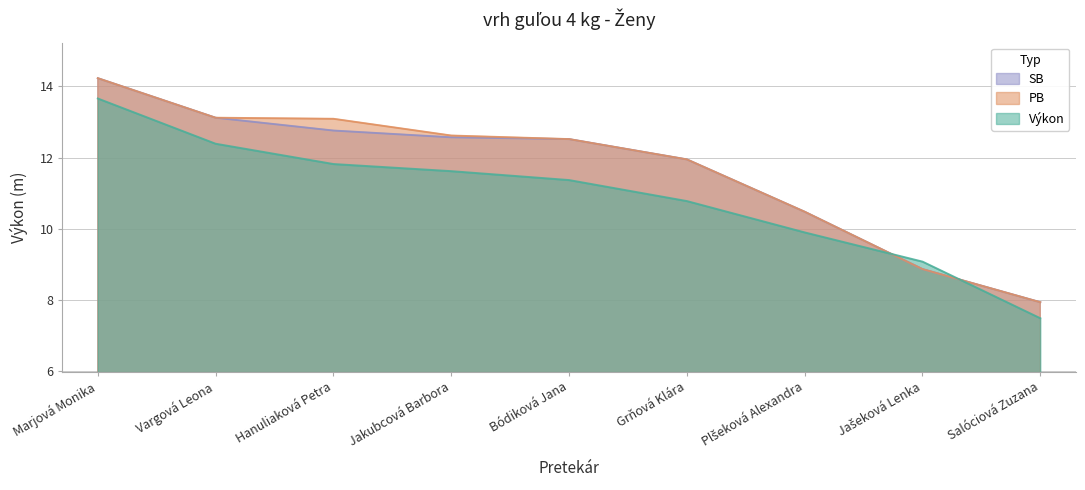

Reading right to left, list all the values displayed in this chart.

Výkon: Salóciová Zuzana=7.5	Jašeková Lenka=9.1	Plšeková Alexandra=9.9	Grňová Klára=10.8	Bódiková Jana=11.4	Jakubcová Barbora=11.6	Hanuliaková Petra=11.8	Vargová Leona=12.4	Marjová Monika=13.7
PB: Salóciová Zuzana=7.9	Jašeková Lenka=8.9	Plšeková Alexandra=10.5	Grňová Klára=11.9	Bódiková Jana=12.5	Jakubcová Barbora=12.6	Hanuliaková Petra=13.1	Vargová Leona=13.1	Marjová Monika=14.2
SB: Salóciová Zuzana=7.9	Jašeková Lenka=8.9	Plšeková Alexandra=10.5	Grňová Klára=11.9	Bódiková Jana=12.5	Jakubcová Barbora=12.6	Hanuliaková Petra=12.8	Vargová Leona=13.1	Marjová Monika=14.2